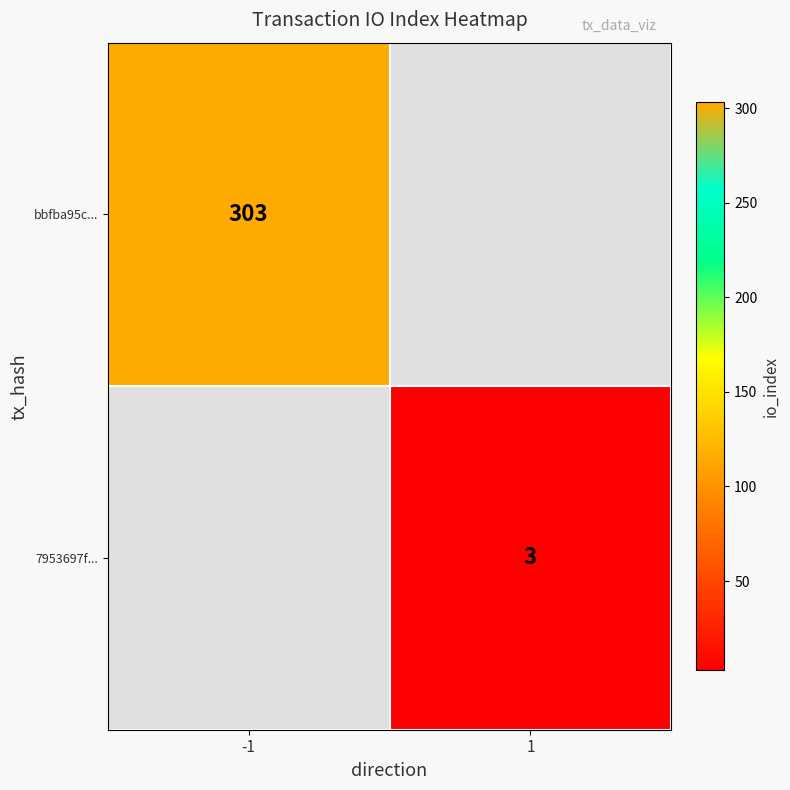

How many categories are shown in the chart?

2